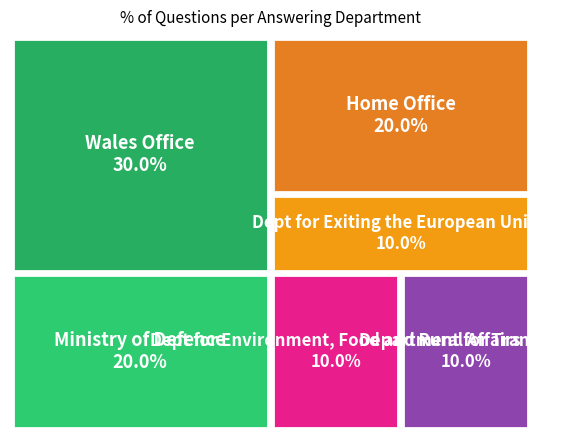

Which has a higher value, Dept for Exiting the European Union or Ministry of Defence?

Ministry of Defence